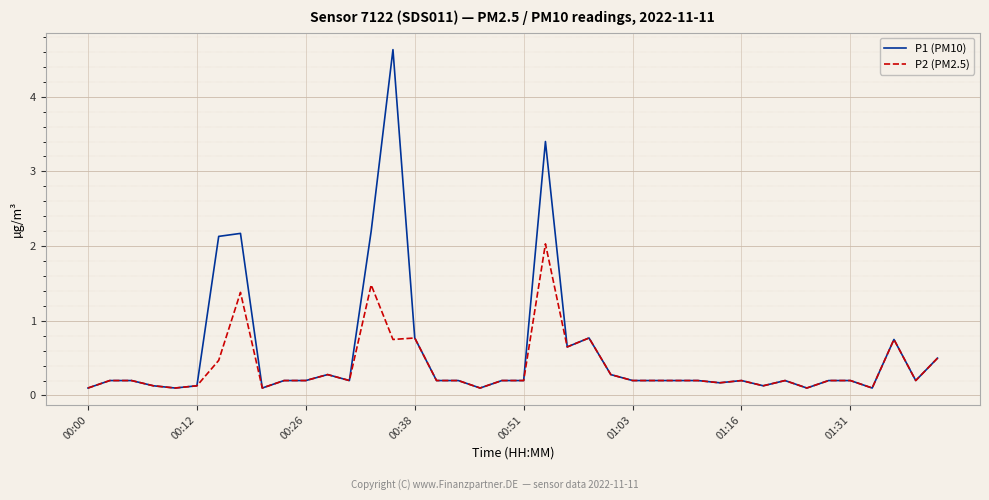

List the series in order of their overall mean, highest first.

P1 (PM10), P2 (PM2.5)